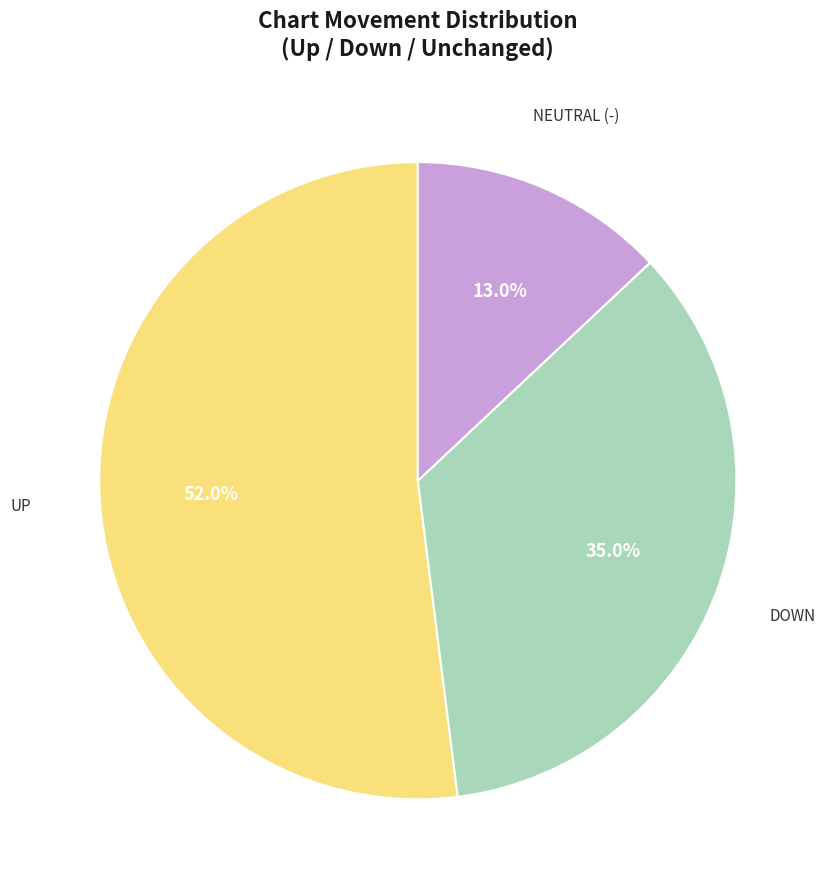

Does any single category account for the majority?

Yes